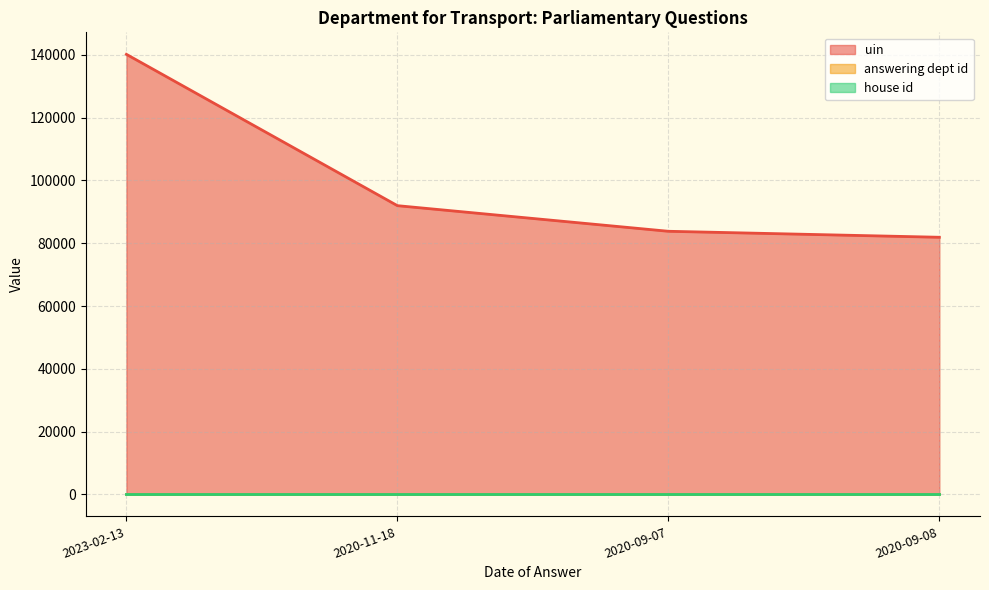

What are all the series names shown in the legend?

uin, answering dept id, house id